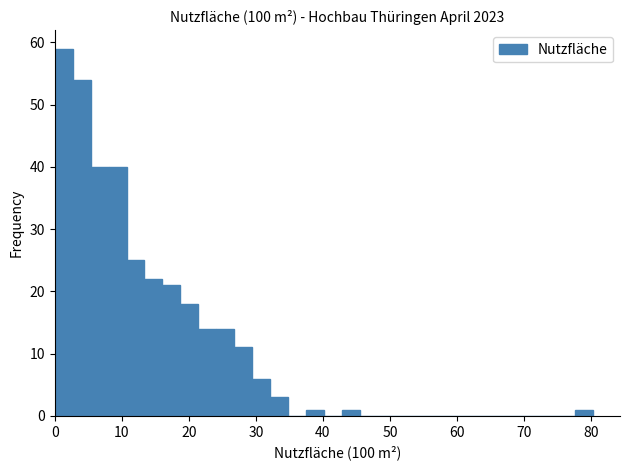

Around what value on the x-axis is the tallest bar? Give the approximate position of its centre, as read against the axis.

1